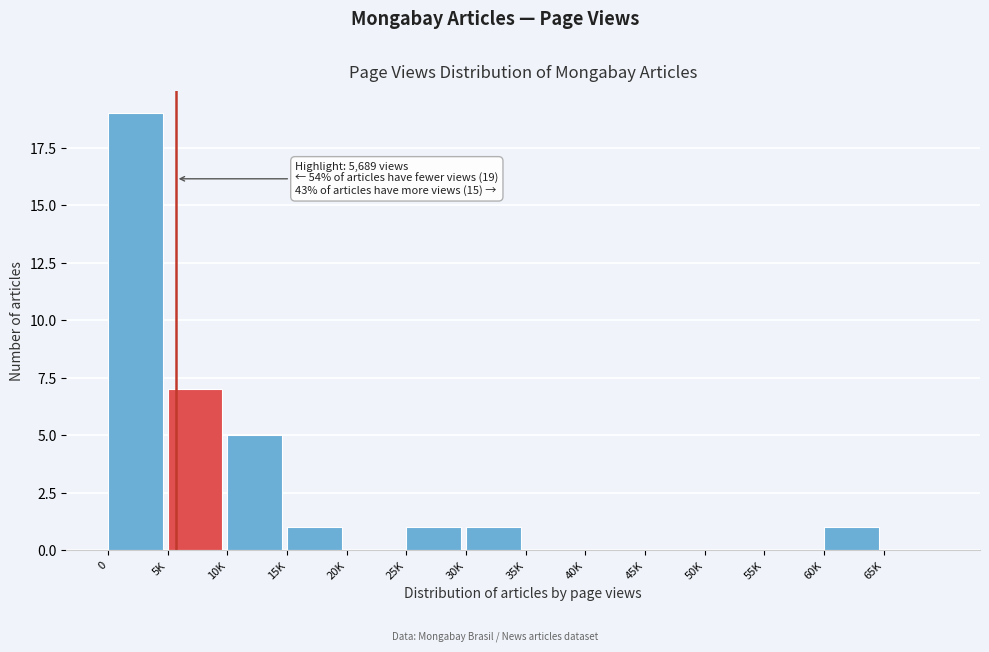

Reading right to left, what are all the values shown in this chart?

65K=0	60K=1	55K=0	50K=0	45K=0	40K=0	35K=0	30K=1	25K=1	20K=0	15K=1	10K=5	5K=7	0=19